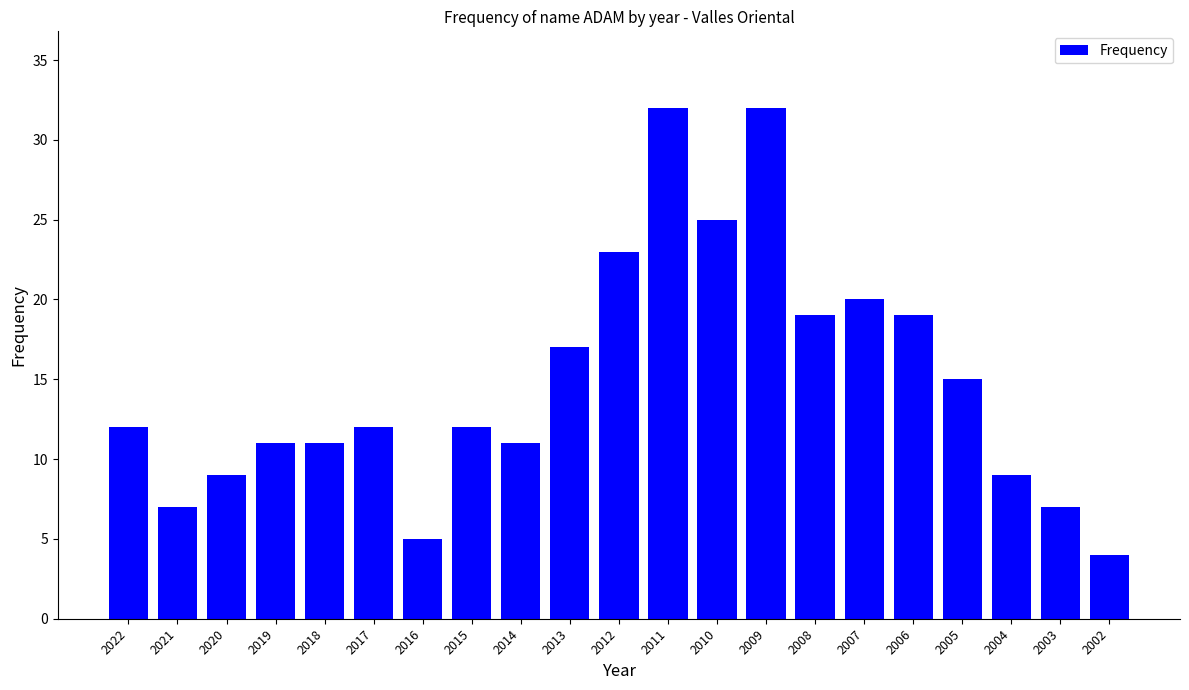

What is the value of the 4th bar from the left?

11